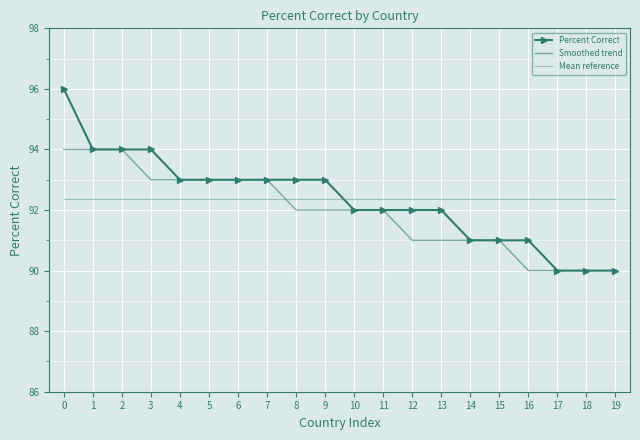

Reading left to right, what are all the values shown in this chart?

Percent Correct: 96.0	94.0	94.0	94.0	93.0	93.0	93.0	93.0	93.0	93.0	92.0	92.0	92.0	92.0	91.0	91.0	91.0	90.0	90.0	90.0
Smoothed trend: 94.0	94.0	94.0	93.0	93.0	93.0	93.0	93.0	92.0	92.0	92.0	92.0	91.0	91.0	91.0	91.0	90.0	90.0	90.0	90.0
Mean reference: 92.3	92.3	92.3	92.3	92.3	92.3	92.3	92.3	92.3	92.3	92.3	92.3	92.3	92.3	92.3	92.3	92.3	92.3	92.3	92.3